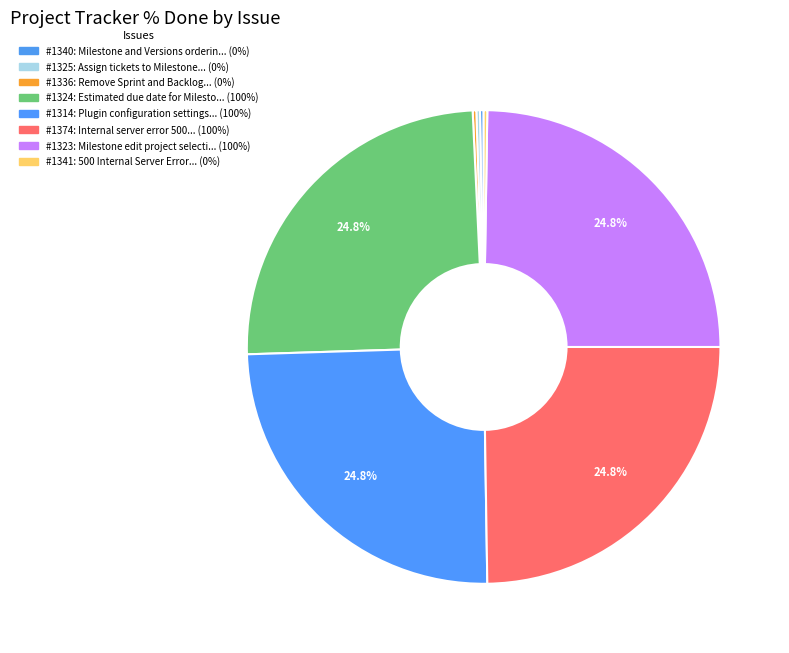

True or false: #1374 accounts for 25% of the total.

True